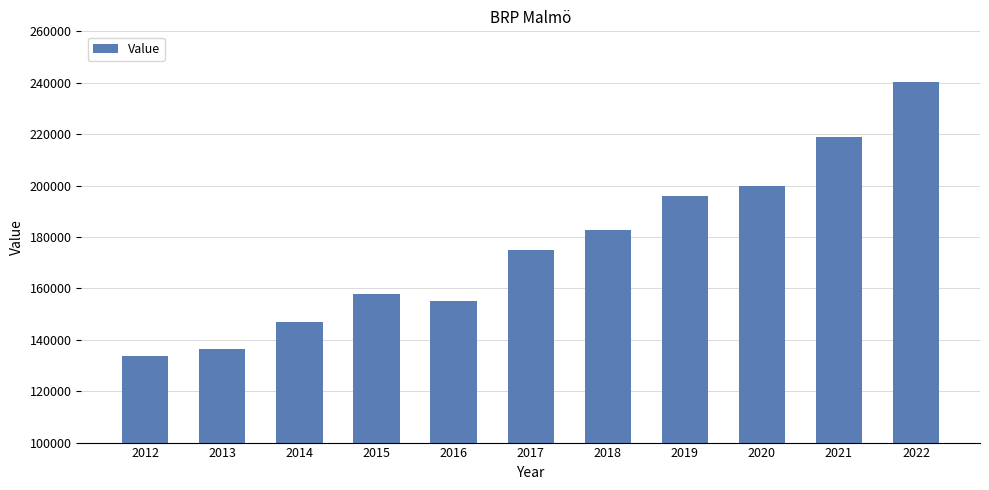

Reading right to left, what are all the values shown in this chart?

2022=240154	2021=218895	2020=199650	2019=195949	2018=182554	2017=174899	2016=155264	2015=157658	2014=147097	2013=136234	2012=133586